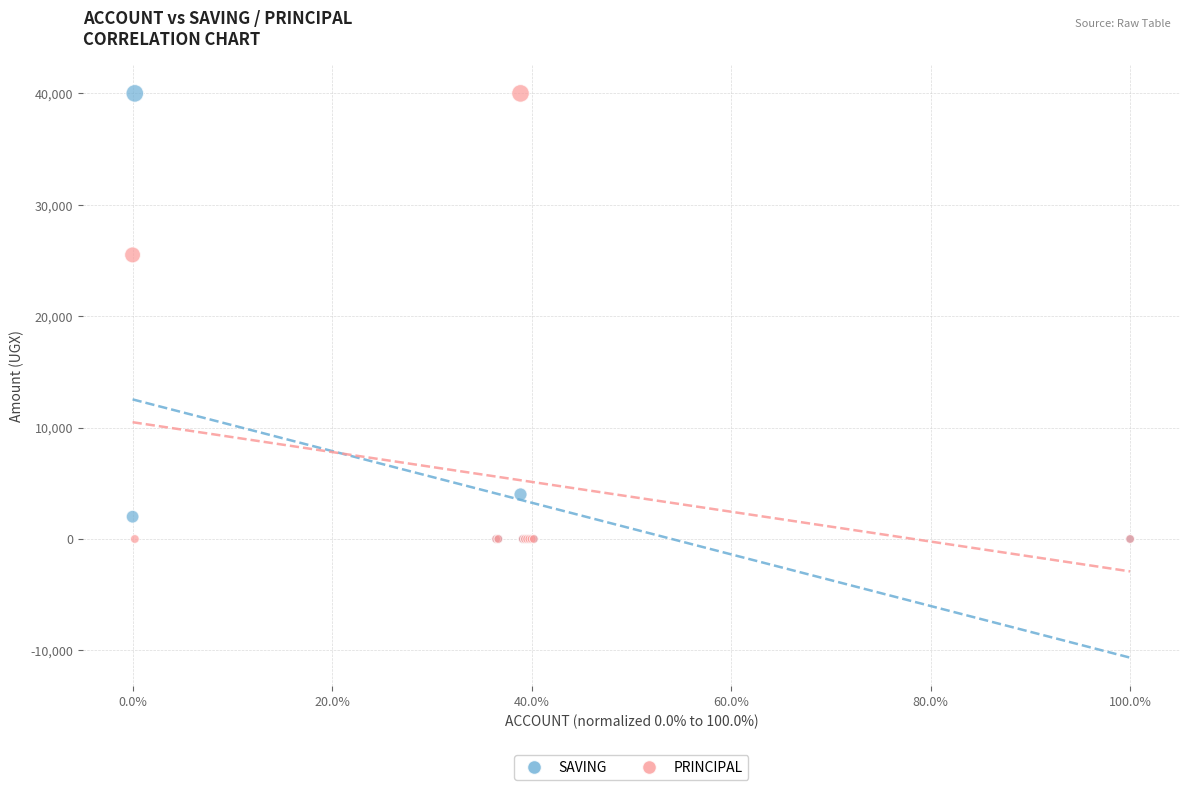

What are all the series names shown in the legend?

SAVING, PRINCIPAL